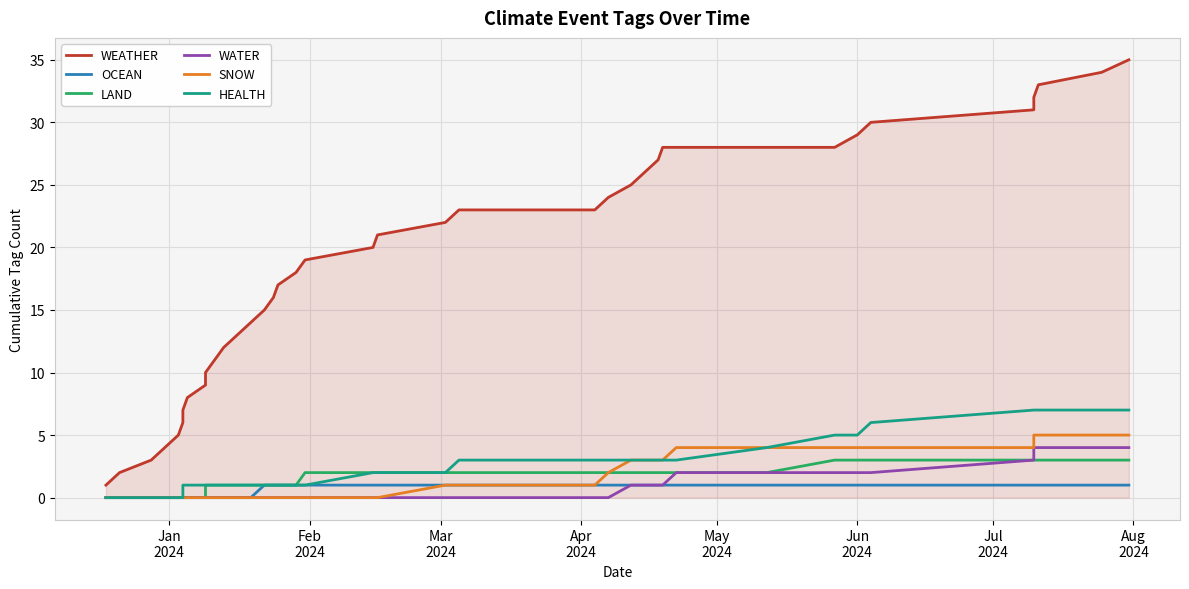

How many series are shown in this chart?

6